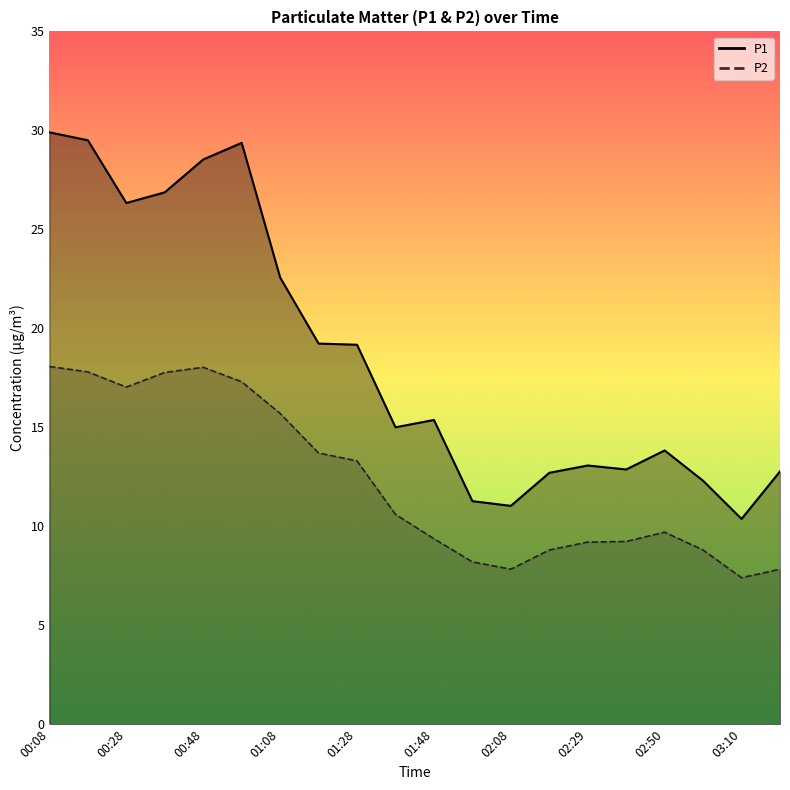

What is the difference between the P1 values at 00:48 and 02:08?

17.5